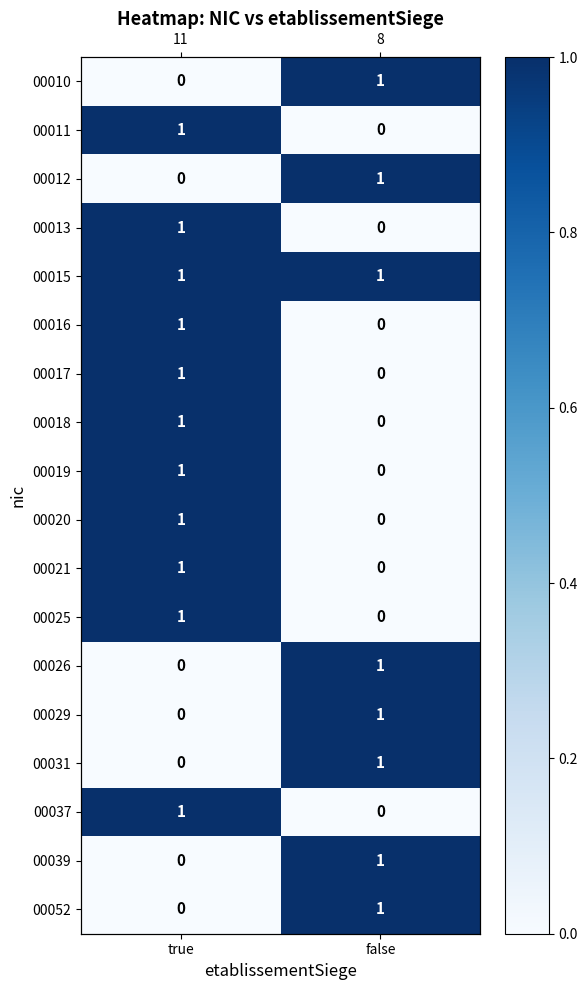

What is the spread (max minus min) of values at false?

1